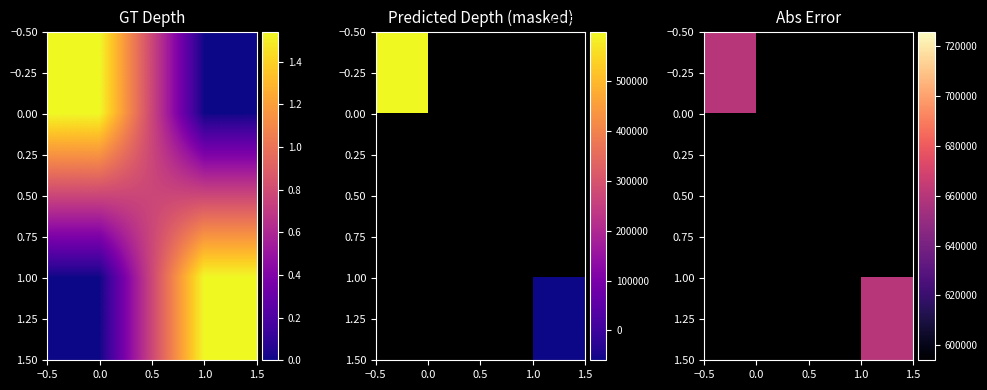

True or false: c57648889ecb066e610ae6f8e34530f148a2cfc has a value of -1 at direction.

False